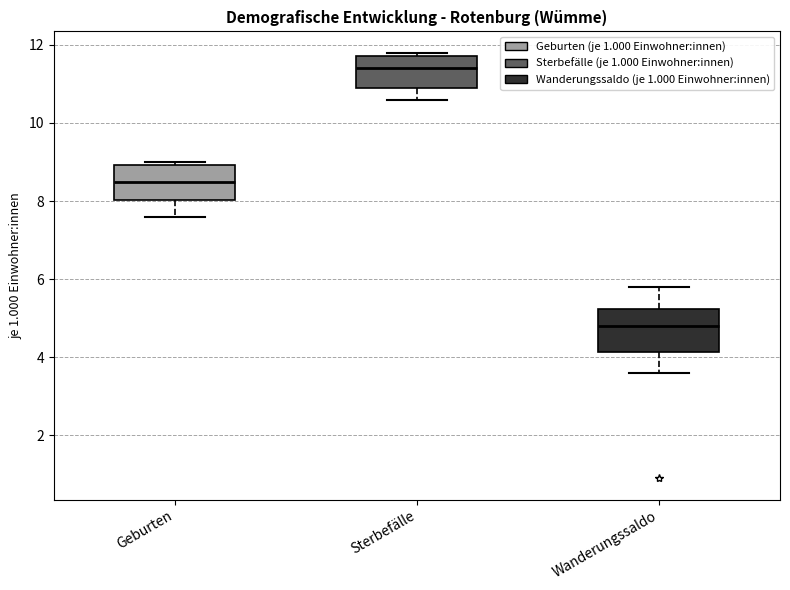

Reading left to right, read every box against the y-axis: the position of its median line, the range the box covers, and the ends of its whiskers. The values are not printed on the chart, so give them approximately, as read against the axis.

Geburten: median 8.6, box 8.0 to 9.0, whiskers 7.6 to 9.0 (just above the box's upper edge)
Sterbefälle: median 11.4, box 11.0 to 11.8, whiskers 10.6 to 11.8 (just above the box's upper edge)
Wanderungssaldo: median 4.8, box 4.2 to 5.2, whiskers 3.6 to 5.8